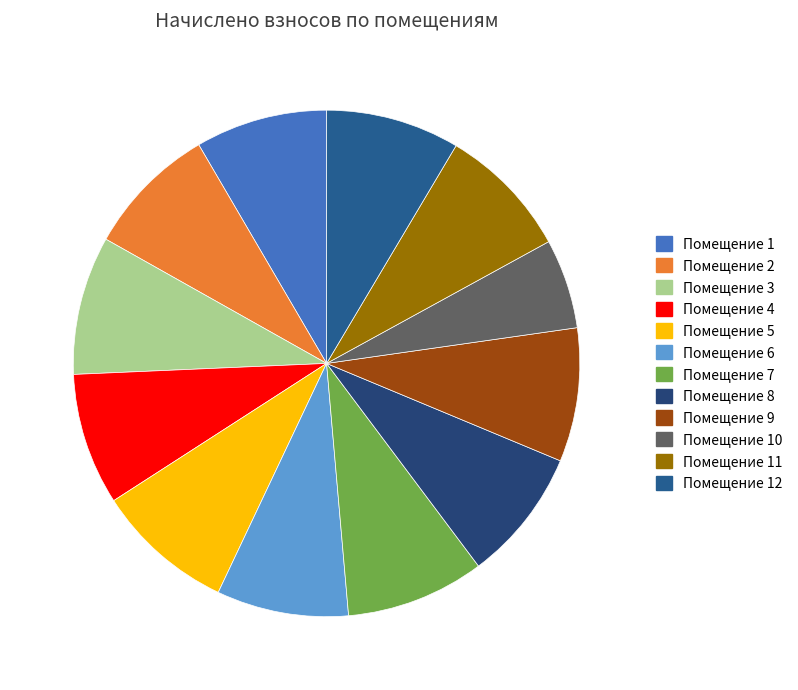

Count the number of slices in the pie.

12